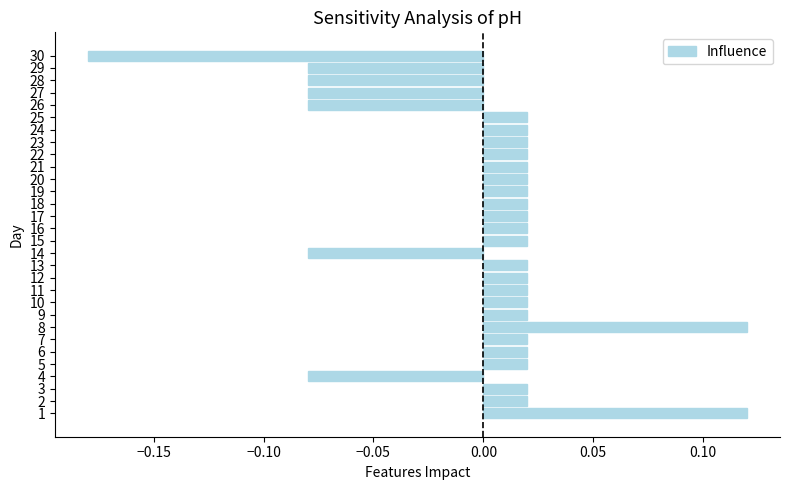

How many bars are there in total?

30